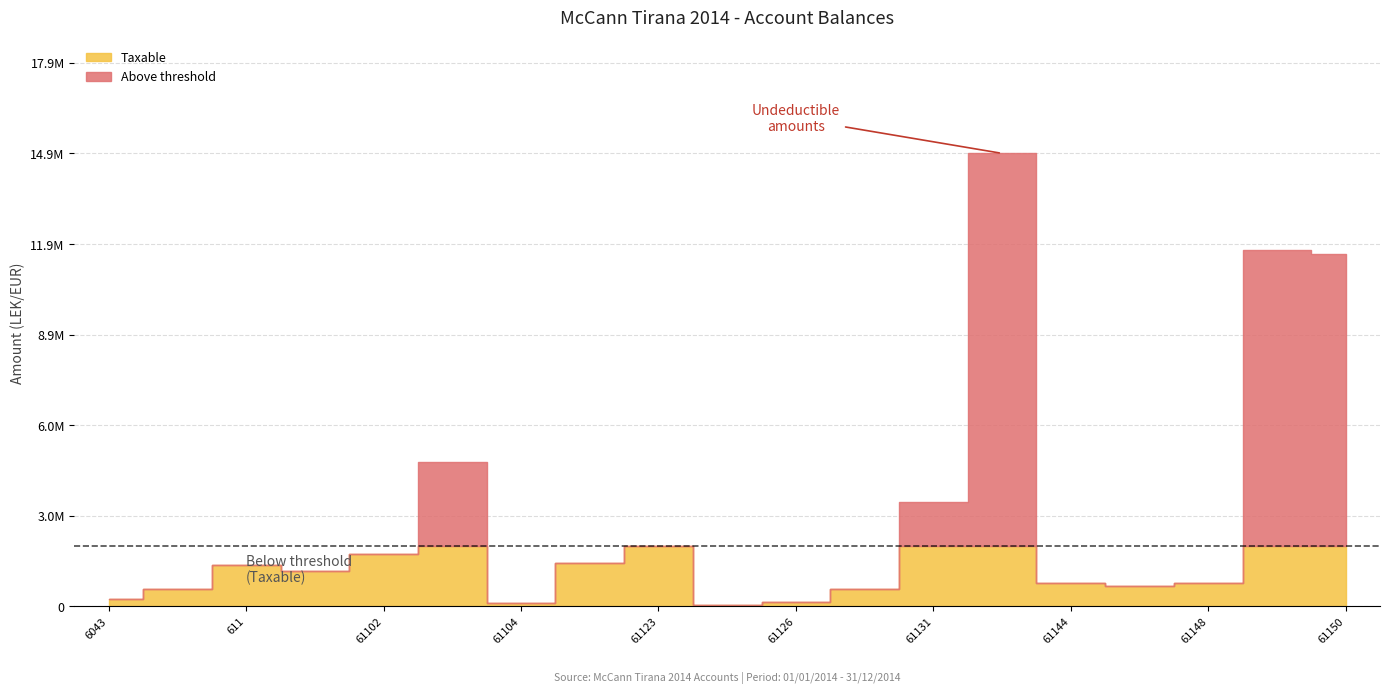

What position from the right is 61148?

3